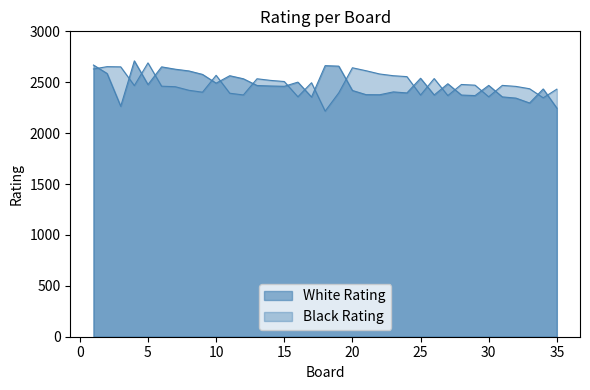

What is the average value of the White Rating series?

2474